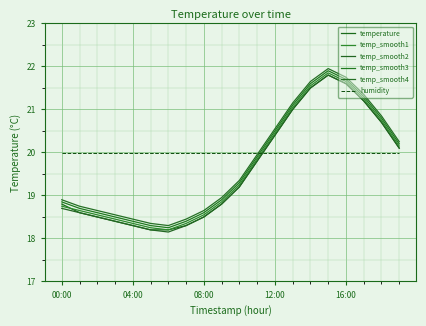

How many lines are shown in the chart?

6